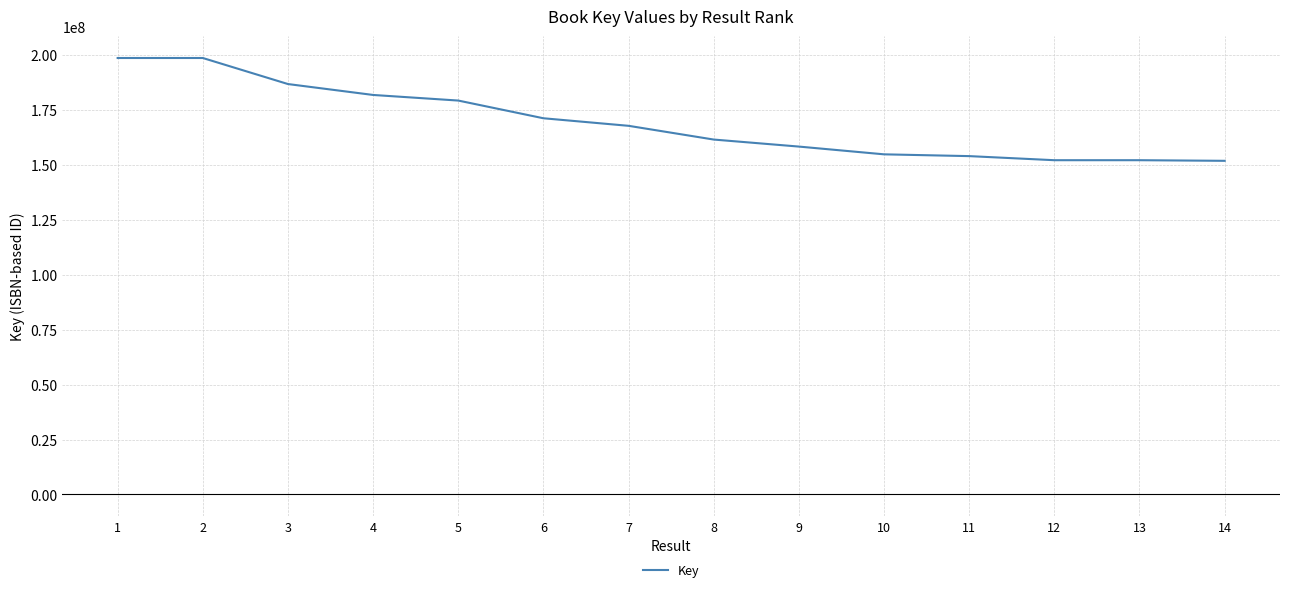

Between 12 and 2, which is larger?

2